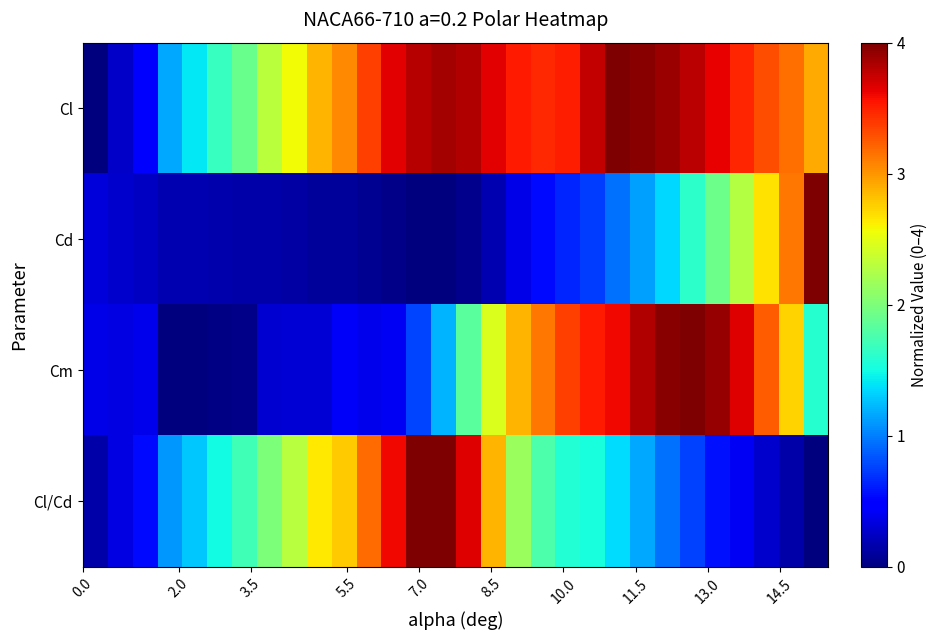

How many distinct data groups are displayed?

4